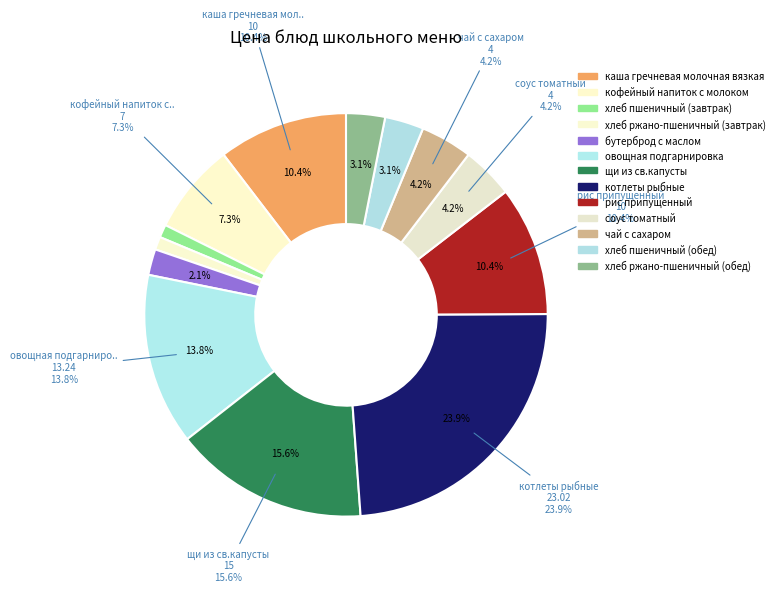

Which slice is the smallest?

хлеб пшеничный (завтрак)